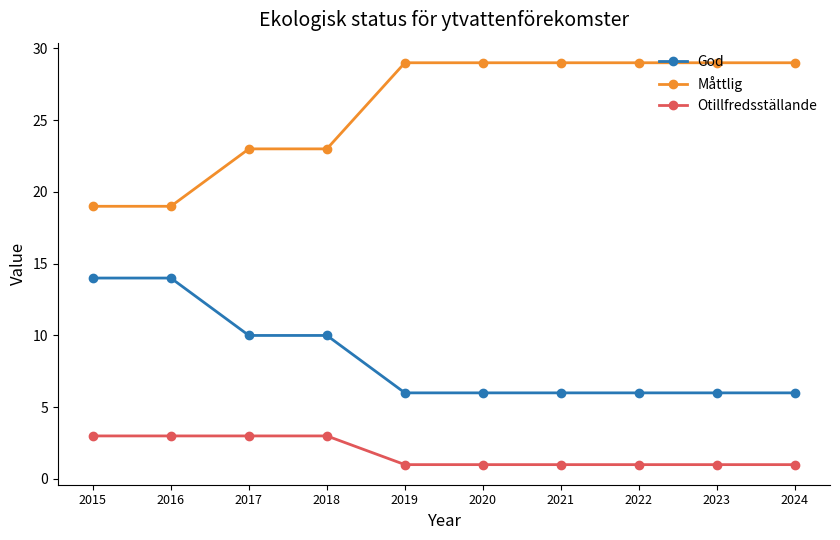

Reading left to right, list all the values displayed in this chart.

God: 14	14	10	10	6	6	6	6	6	6
Måttlig: 19	19	23	23	29	29	29	29	29	29
Otillfredsställande: 3	3	3	3	1	1	1	1	1	1